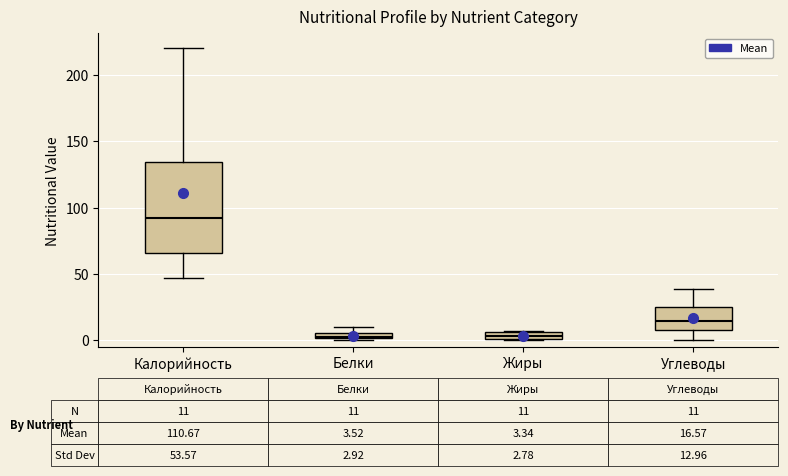

Which box is the tallest, from its lower edge to its upper edge?

Калорийность